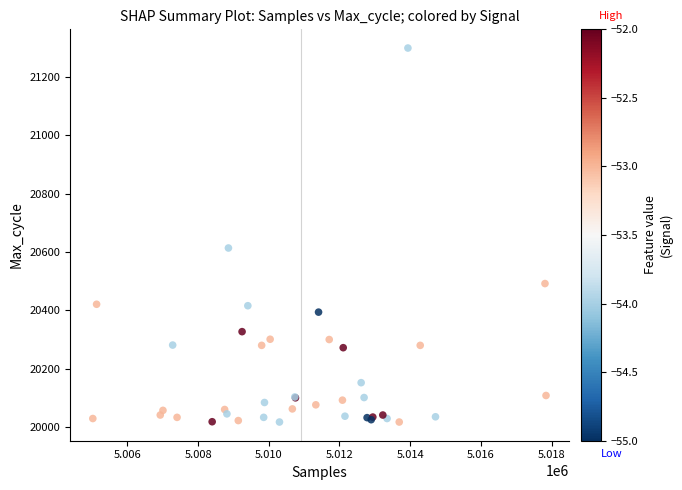

What Y value in the scatter plot is closest to 20658?

20614